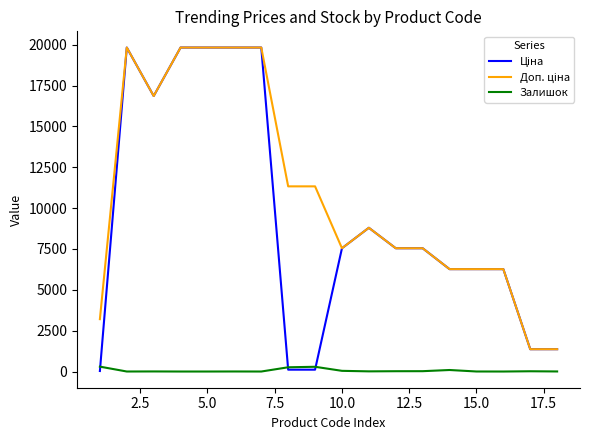

What is the maximum value shown in the chart?

19831.1